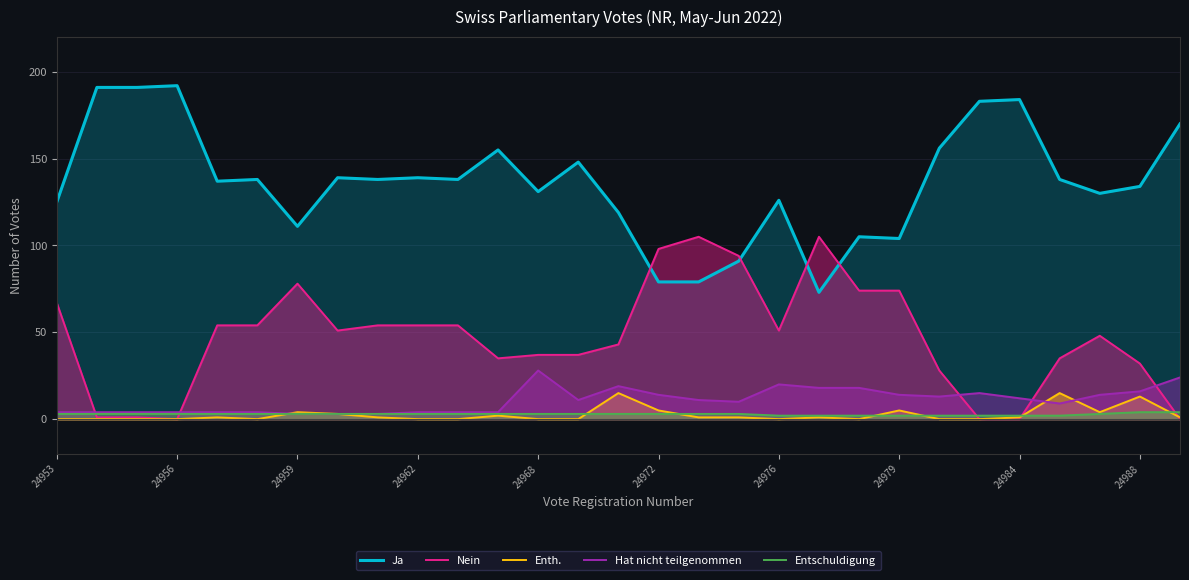

List the series in order of their peak value, lowest first.

Entschuldigung, Enth., Hat nicht teilgenommen, Nein, Ja